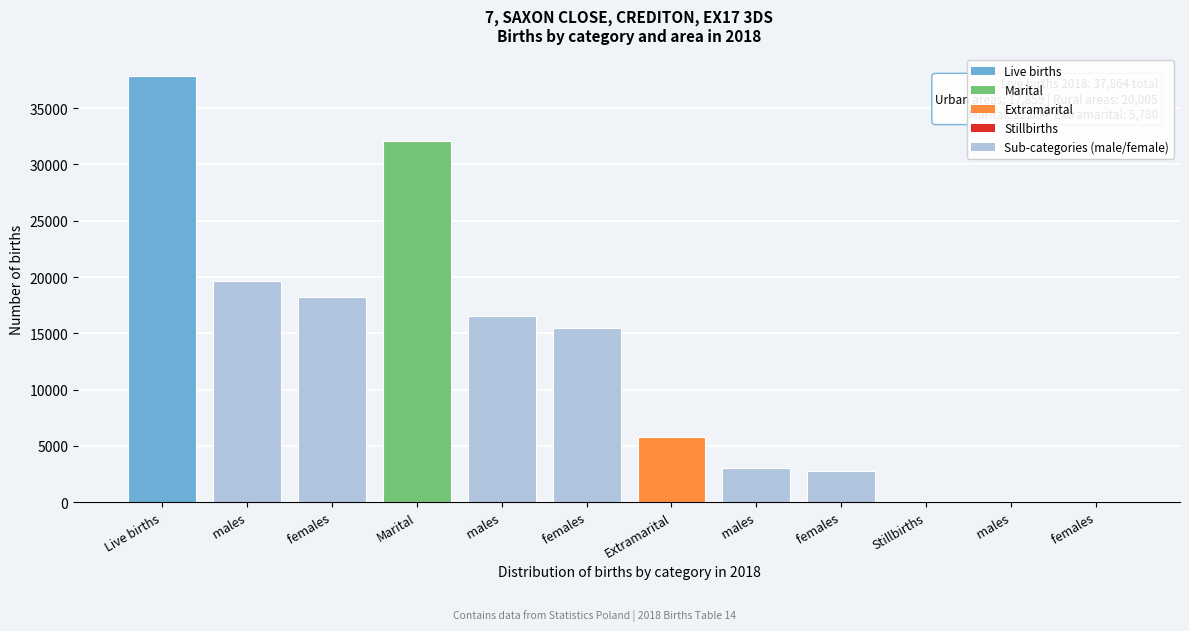

Count the number of data series in this chart.

1